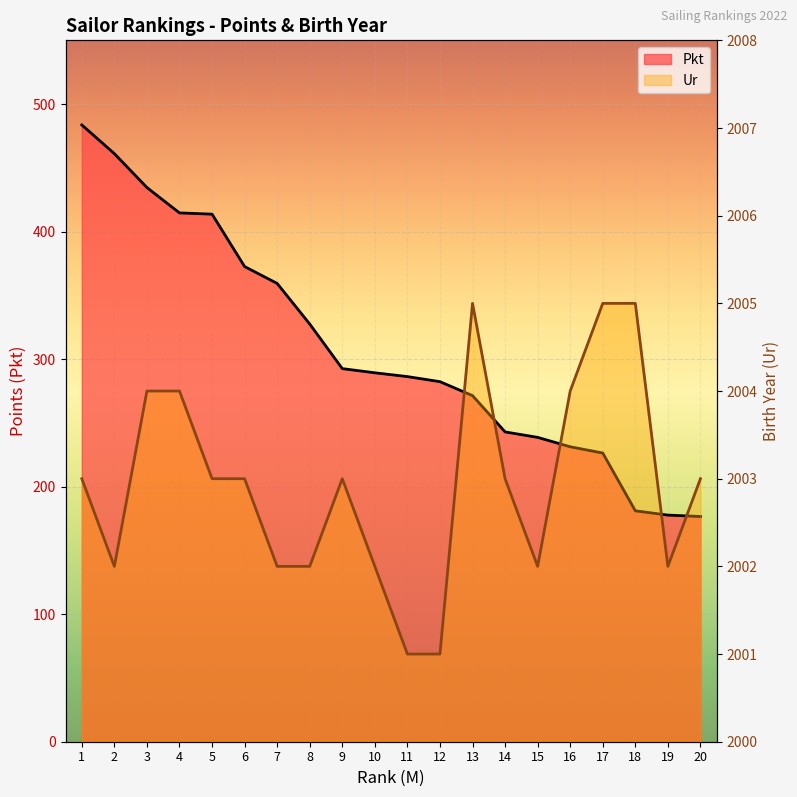

At which label does Ur reach its peak?

13